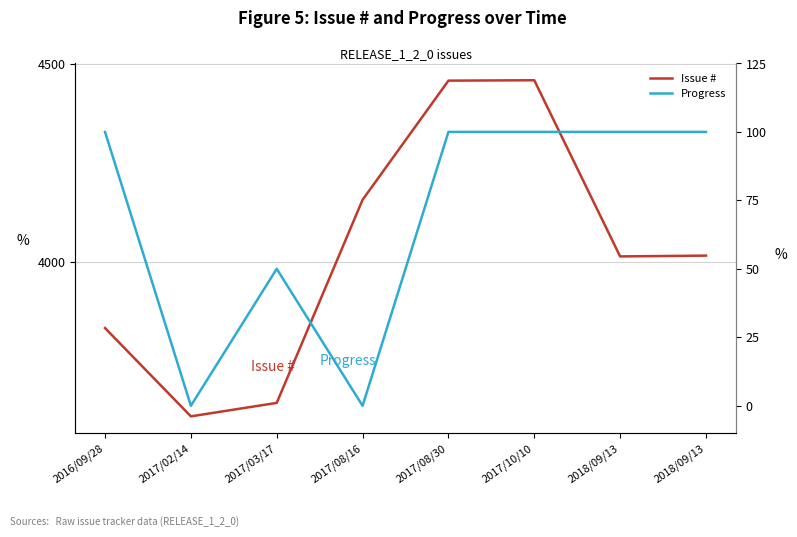

At which label does Progress reach its minimum?

2017/02/14